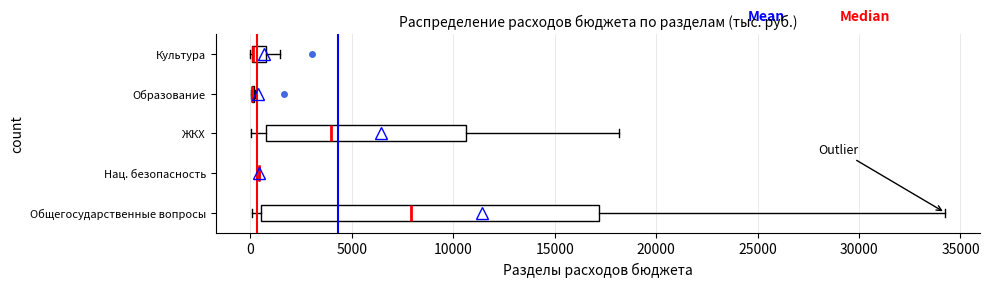

Which box is the widest, from its left edge to its right edge?

Общегосударственные вопросы